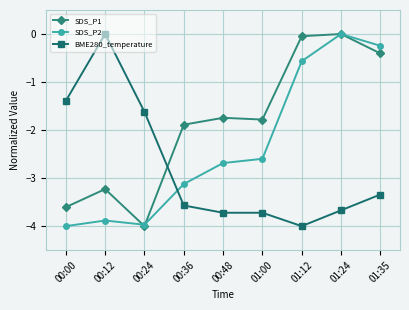

What is the average value of the SDS_P1 series?

-1.9